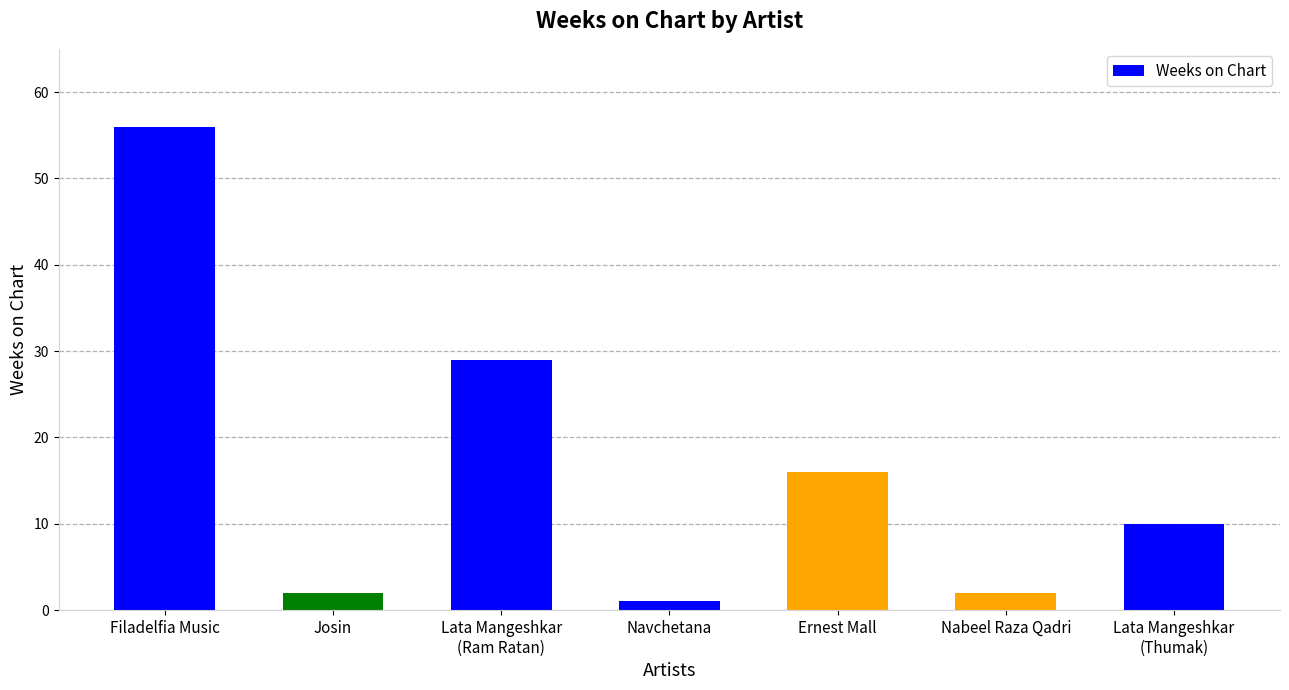

Where is the data nearest to the value 28?

Lata Mangeshkar
(Ram Ratan)